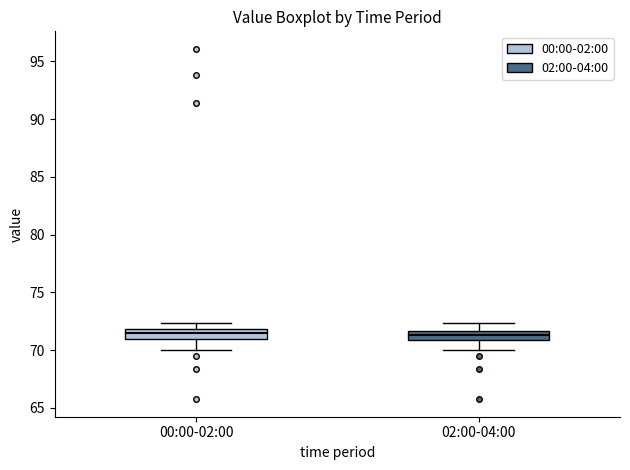

Where is the upper edge of the box for 00:00-02:00 on the y-axis? The values are not printed on the chart, so give them approximately, as read against the axis.

72.0